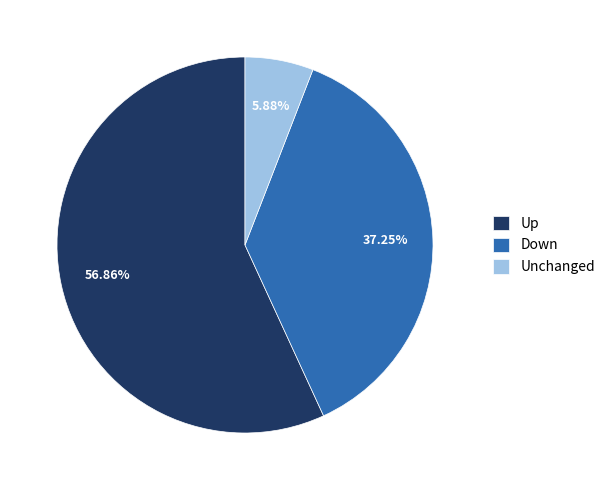

Rank the categories by value from lowest to highest.

Unchanged, Down, Up